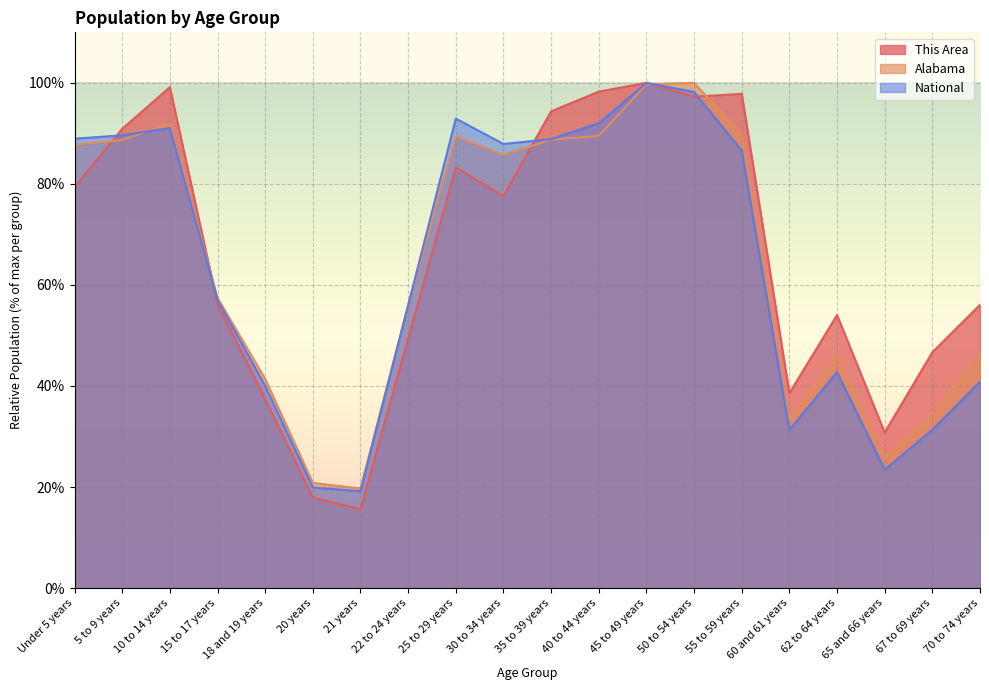

How many data points in This Area are less than 77?

10